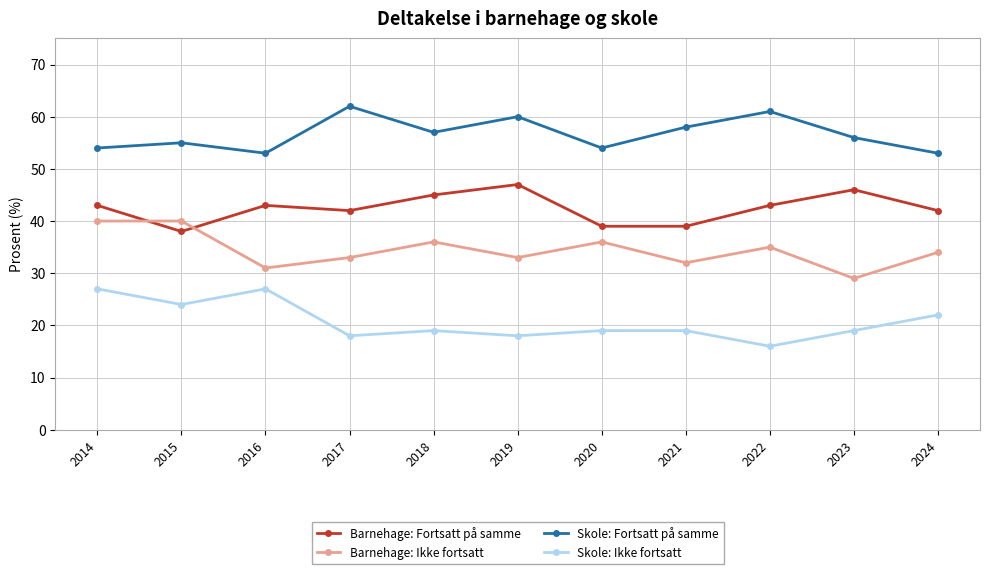

Does the chart display data point markers on the line(s)?

Yes